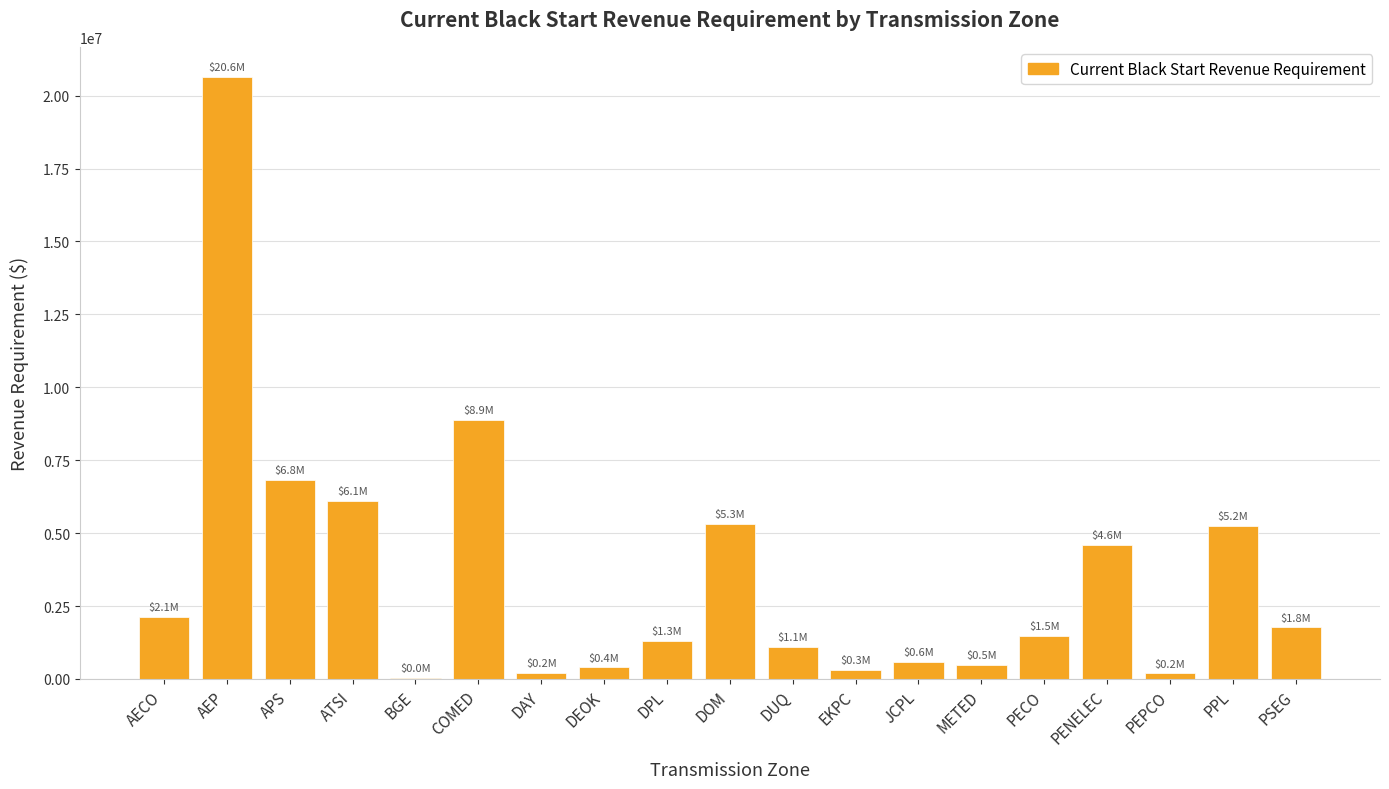

What is the ratio of the value at AECO to the value at COMED?

0.2